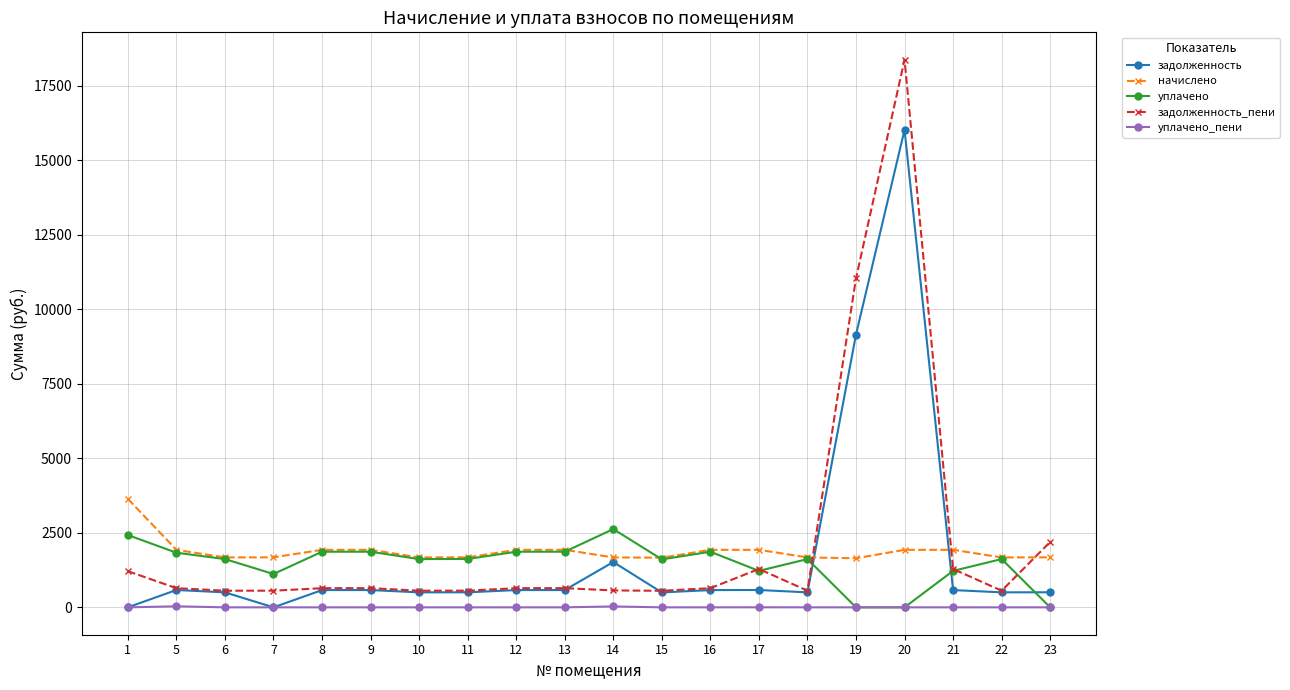

True or false: начислено and задолженность intersect in this chart.

True